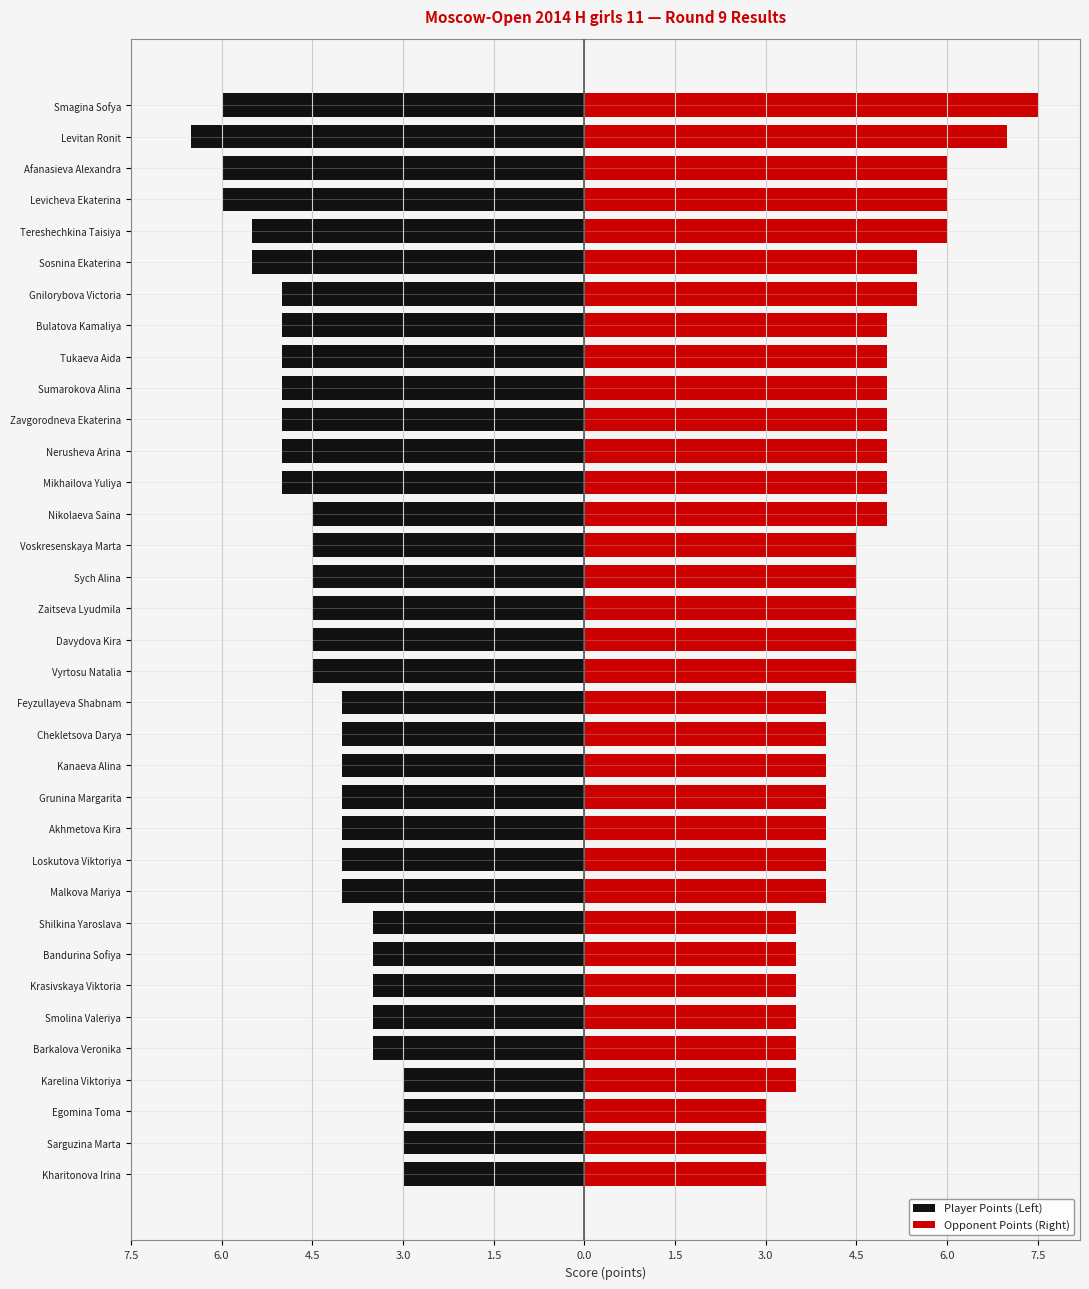

Rank the series by their maximum value, from lowest to highest.

Player Points (Left), Opponent Points (Right)